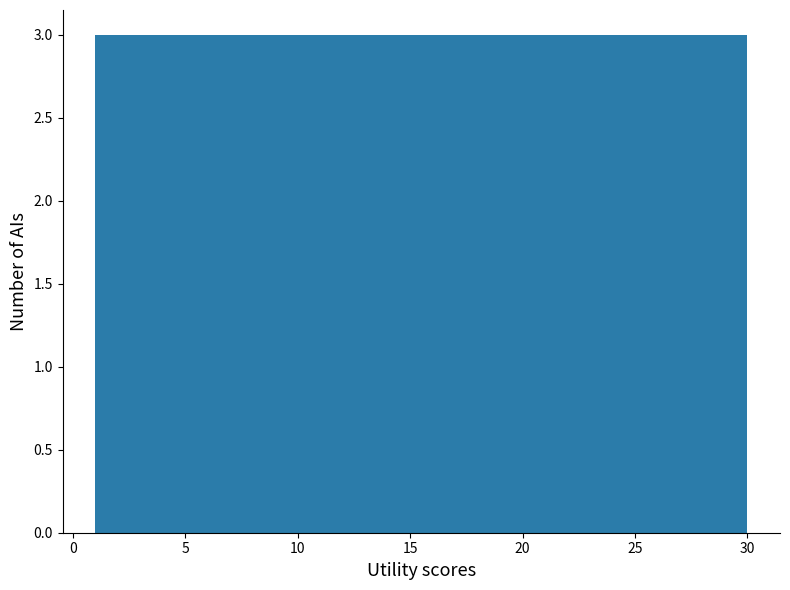

Reading left to right, transcribe this chart: for each bar, give the range it covers on the x-axis and its height. Neither the bar edges nor the heights are printed on the chart, so give them approximately, as read against the axes.

1.0 to 3.9: 3
3.9 to 6.8: 3
6.8 to 9.7: 3
9.7 to 12.6: 3
12.6 to 15.5: 3
15.5 to 18.4: 3
18.4 to 21.3: 3
21.3 to 24.2: 3
24.2 to 27.1: 3
27.1 to 30.0: 3